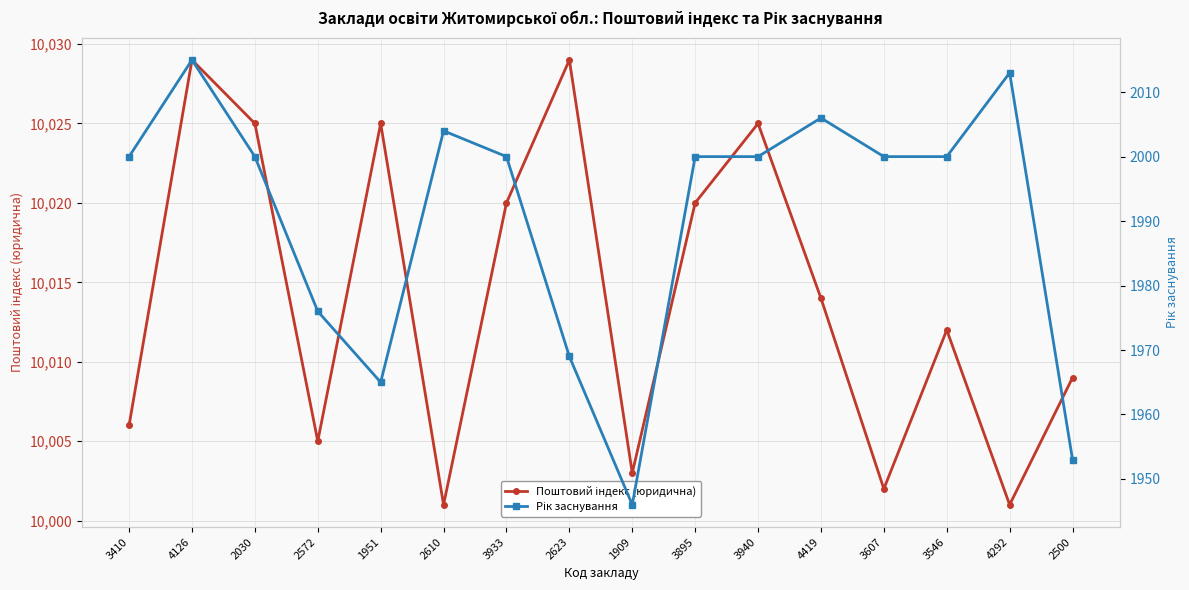

At 3940, list the series in order from smallest to largest.

Рік заснування, Поштовий індекс (юридична)